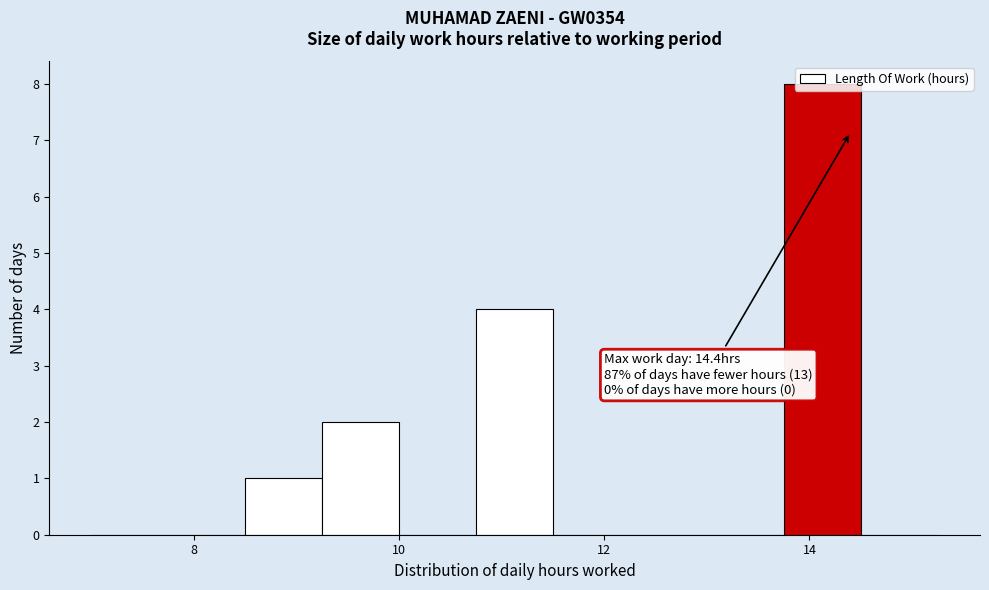

Read against the x-axis, roughly where is the centre of the tallest bar?

14.2